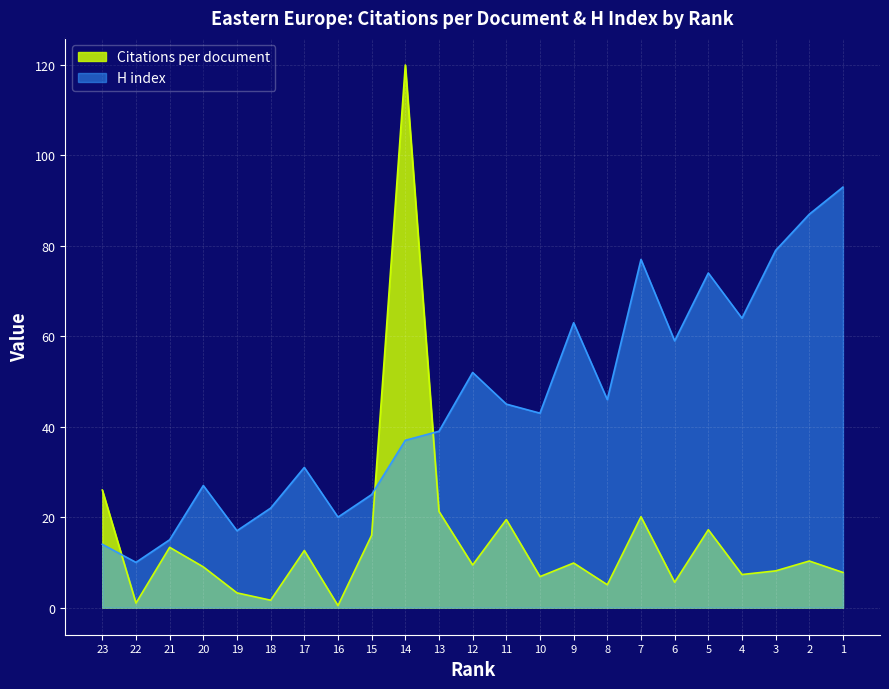

What is the sum of all Citations per document values?

351.6